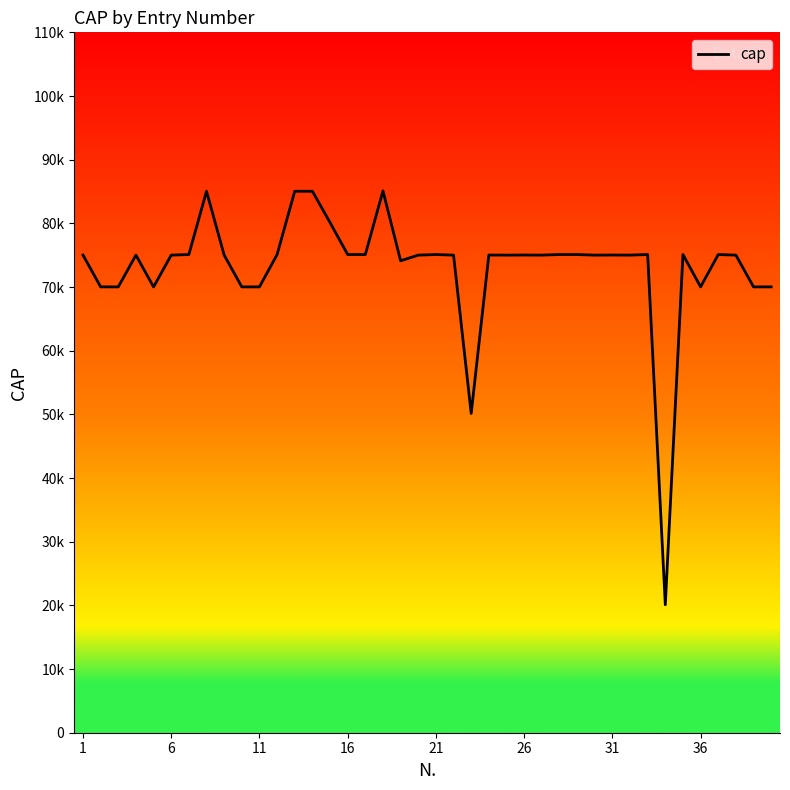

Is this an area chart (filled region under the line)?

Yes